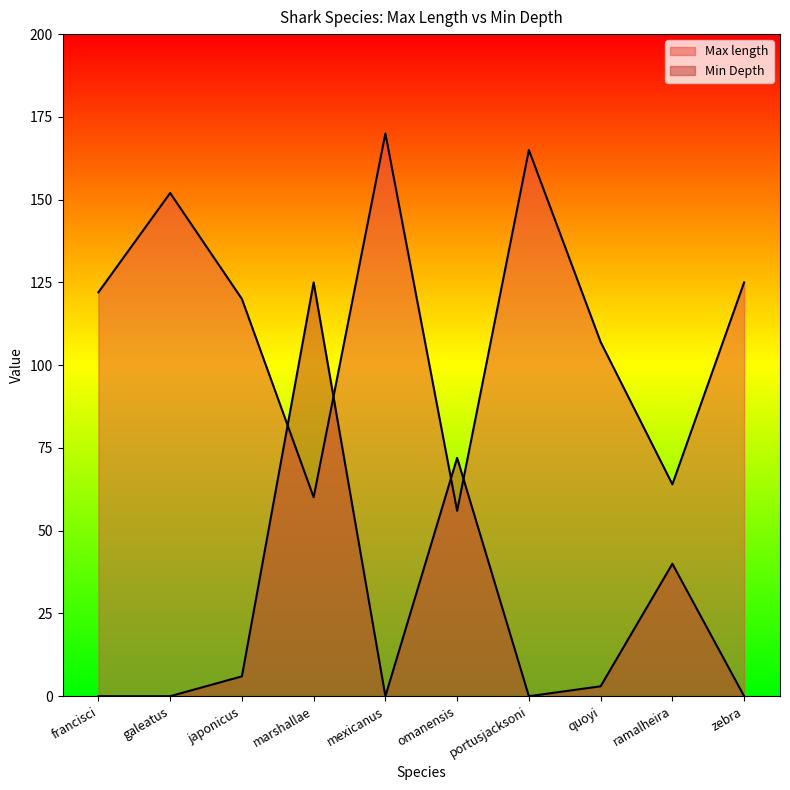

Where does the Min Depth series first go above 3?

japonicus